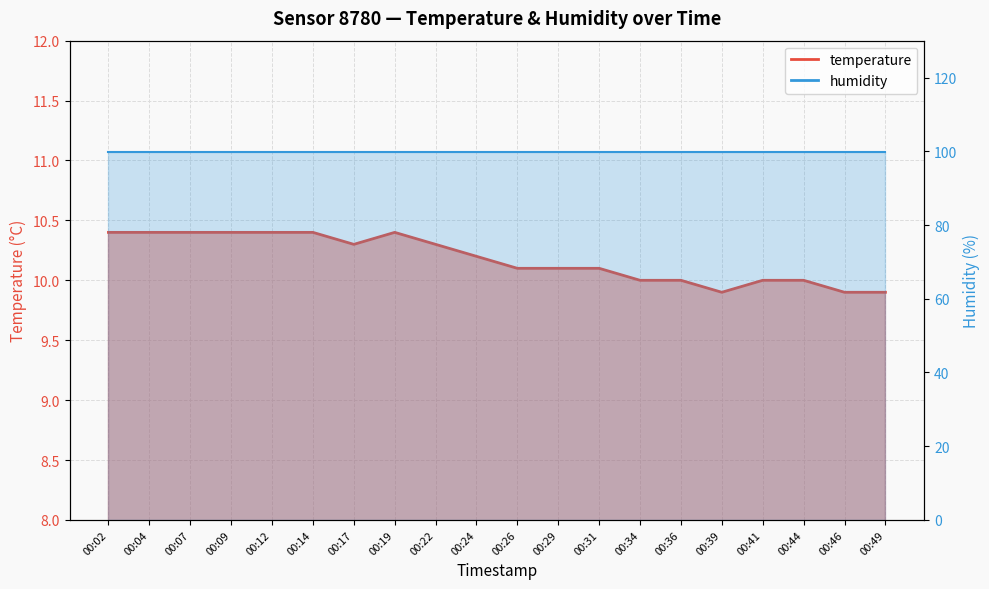

Rank the categories by value from lowest to highest.

00:39, 00:46, 00:49, 00:34, 00:36, 00:41, 00:44, 00:26, 00:29, 00:31, 00:24, 00:17, 00:22, 00:02, 00:04, 00:07, 00:09, 00:12, 00:14, 00:19